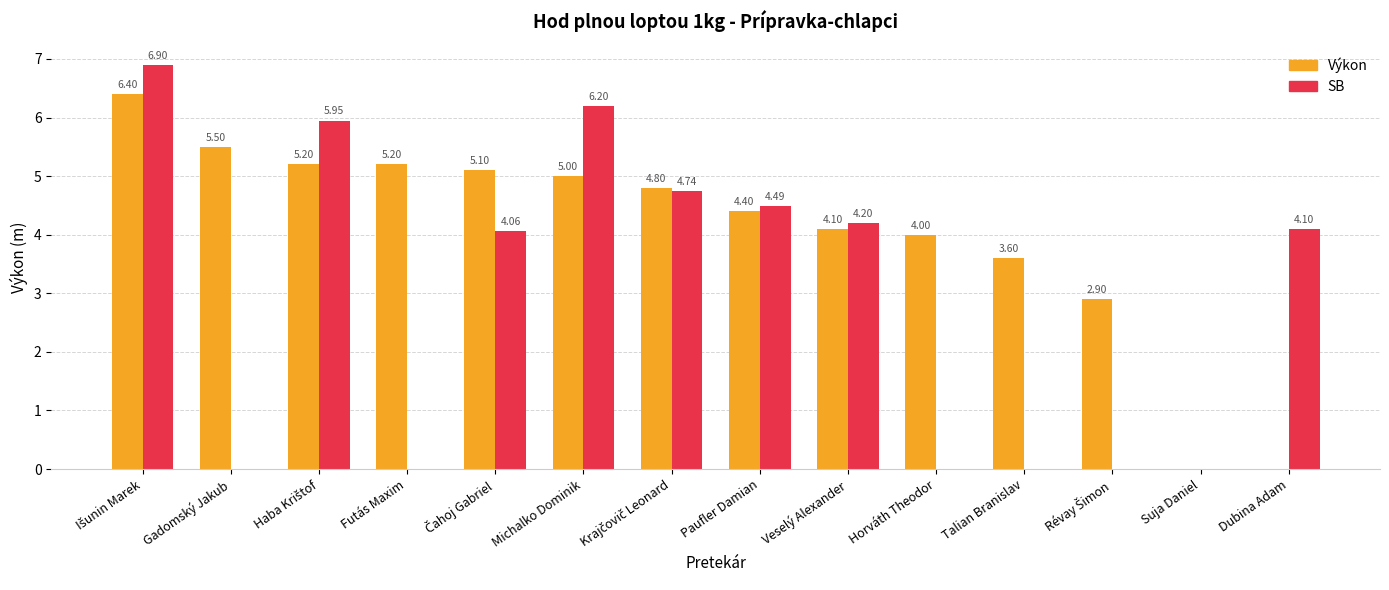

What is the sum of all SB values?

40.6